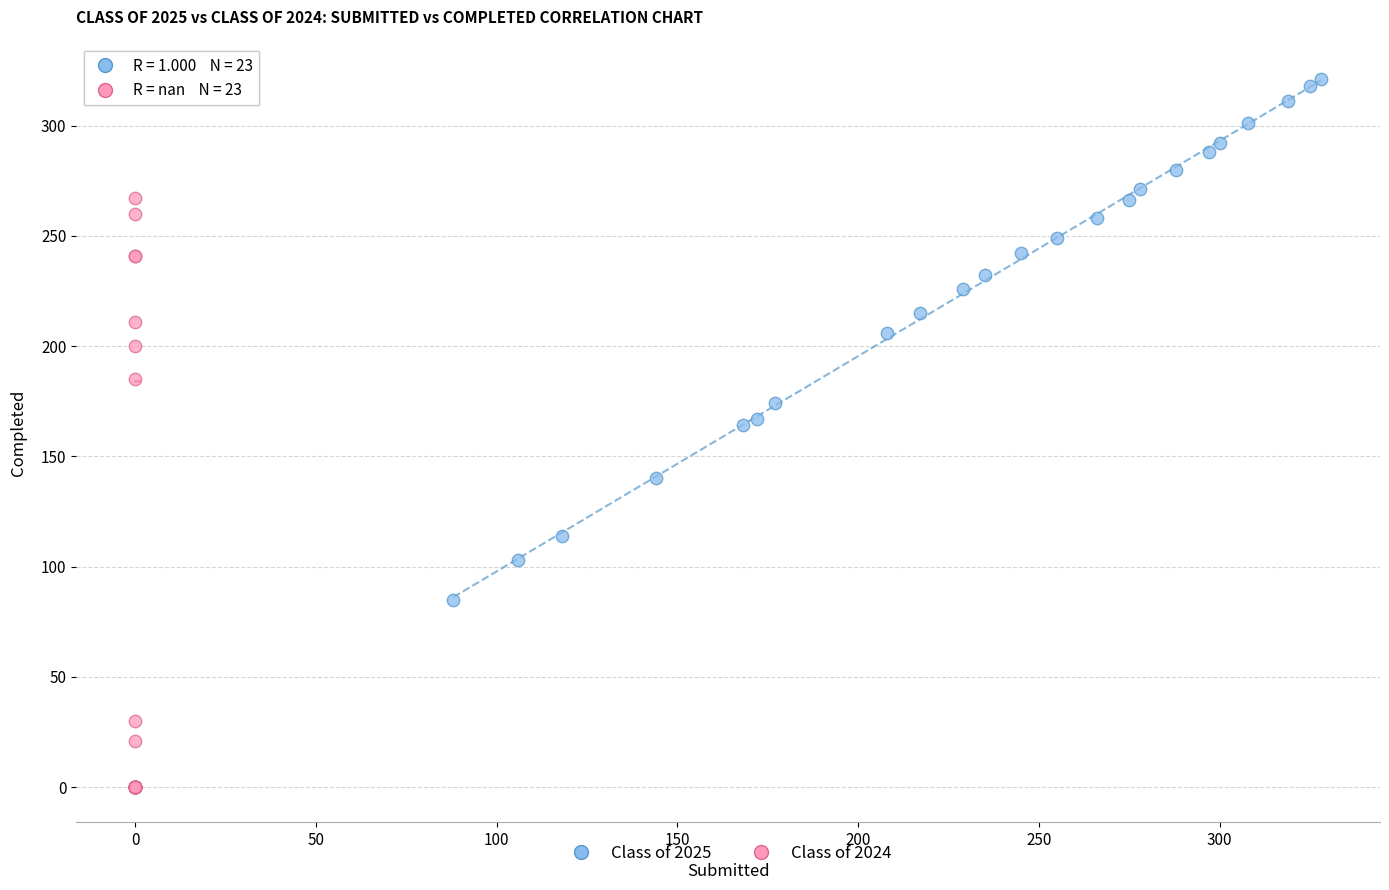

Which series contains the highest Y value?

Class of 2025